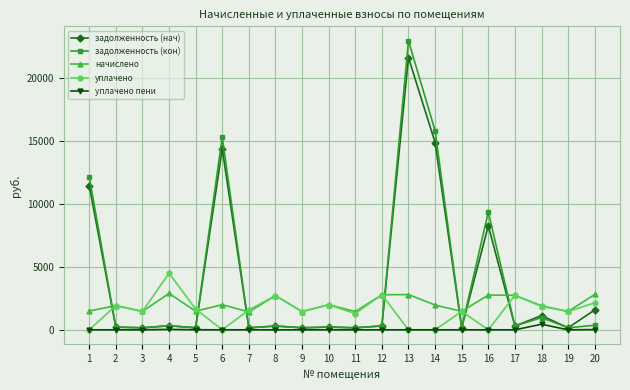

The value of задолженность (нач) at 8 is 302.1. True or false?

True